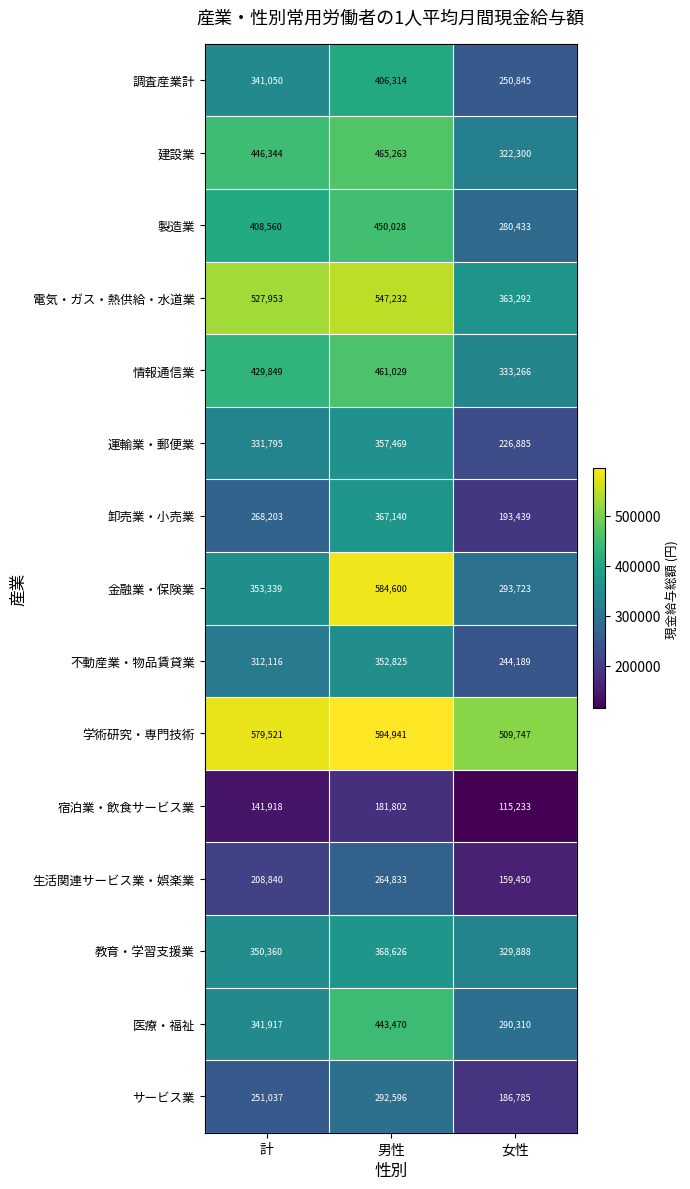

Rank the series at 計 from lowest to highest value.

宿泊業・飲食サービス業, 生活関連サービス業・娯楽業, サービス業, 卸売業・小売業, 不動産業・物品賃貸業, 運輸業・郵便業, 調査産業計, 医療・福祉, 教育・学習支援業, 金融業・保険業, 製造業, 情報通信業, 建設業, 電気・ガス・熱供給・水道業, 学術研究・専門技術